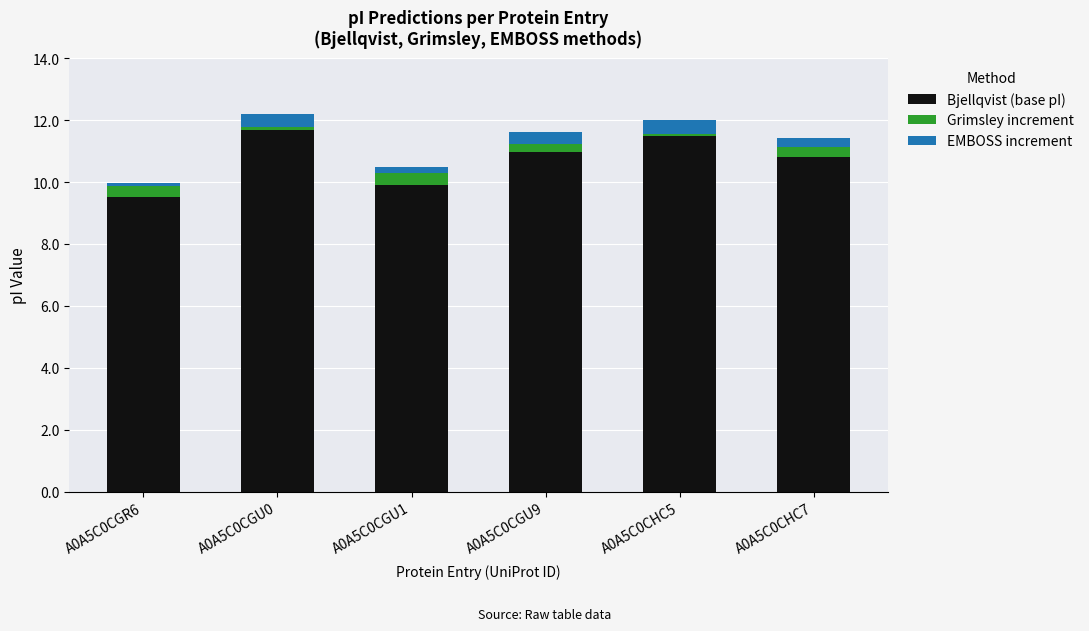

The value of Bjellqvist (base pI) at A0A5C0CGU1 is 9.9. True or false?

True